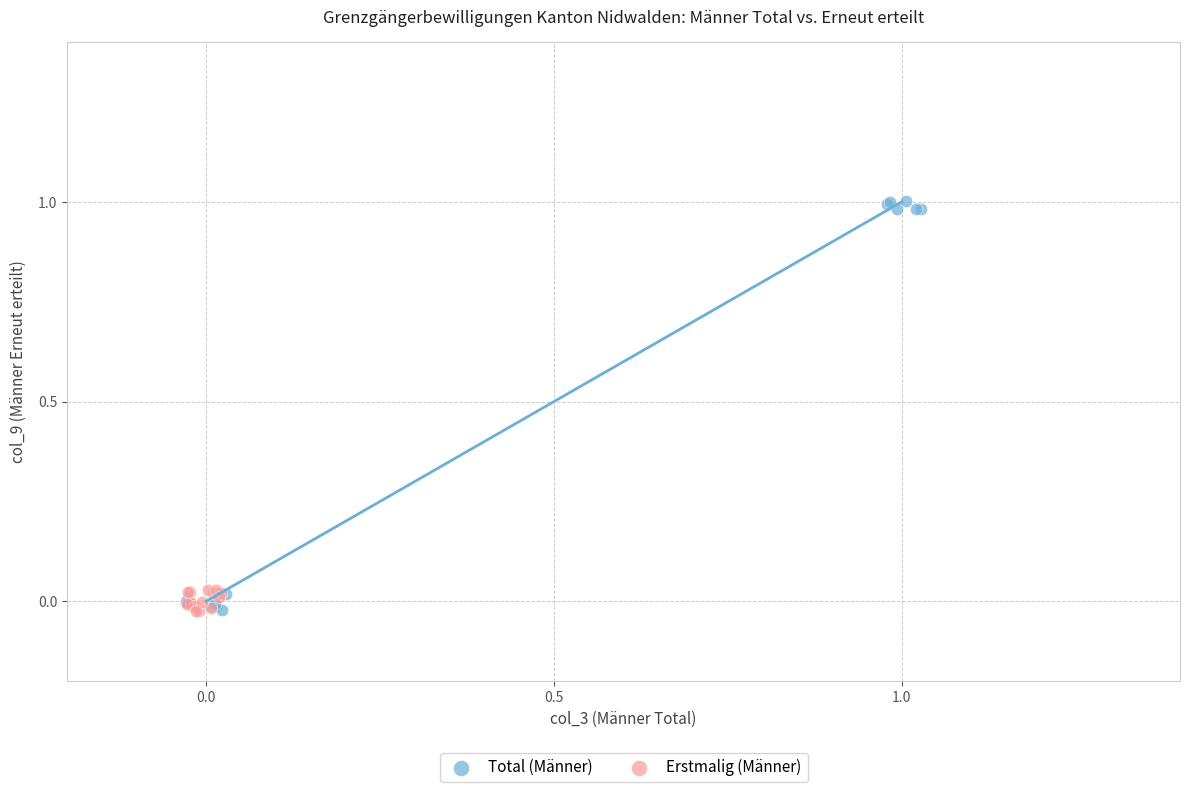

What are all the series names shown in the legend?

Total (Männer), Erstmalig (Männer)